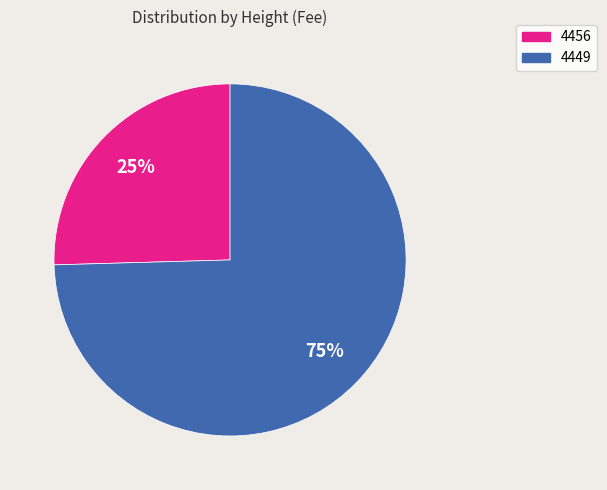

To the nearest percent, what is the average slice percentage?

50%